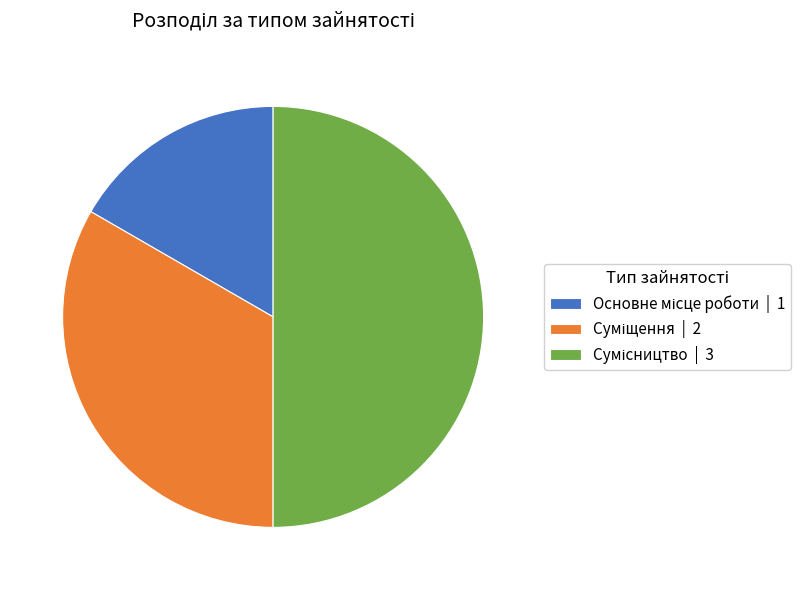

What is the change in value from Основне місце роботи to Суміщення?

+1